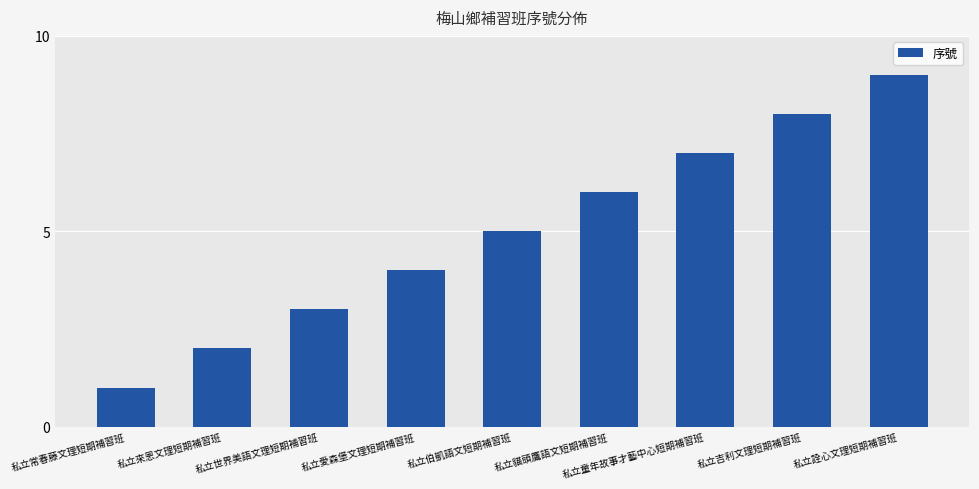

List the labels in order of value, largest first.

私立詮心文理短期補習班, 私立吉利文理短期補習班, 私立童年故事才藝中心短期補習班, 私立貓頭鷹語文短期補習班, 私立伯凱語文短期補習班, 私立愛森堡文理短期補習班, 私立世界美語文理短期補習班, 私立來恩文理短期補習班, 私立常春藤文理短期補習班